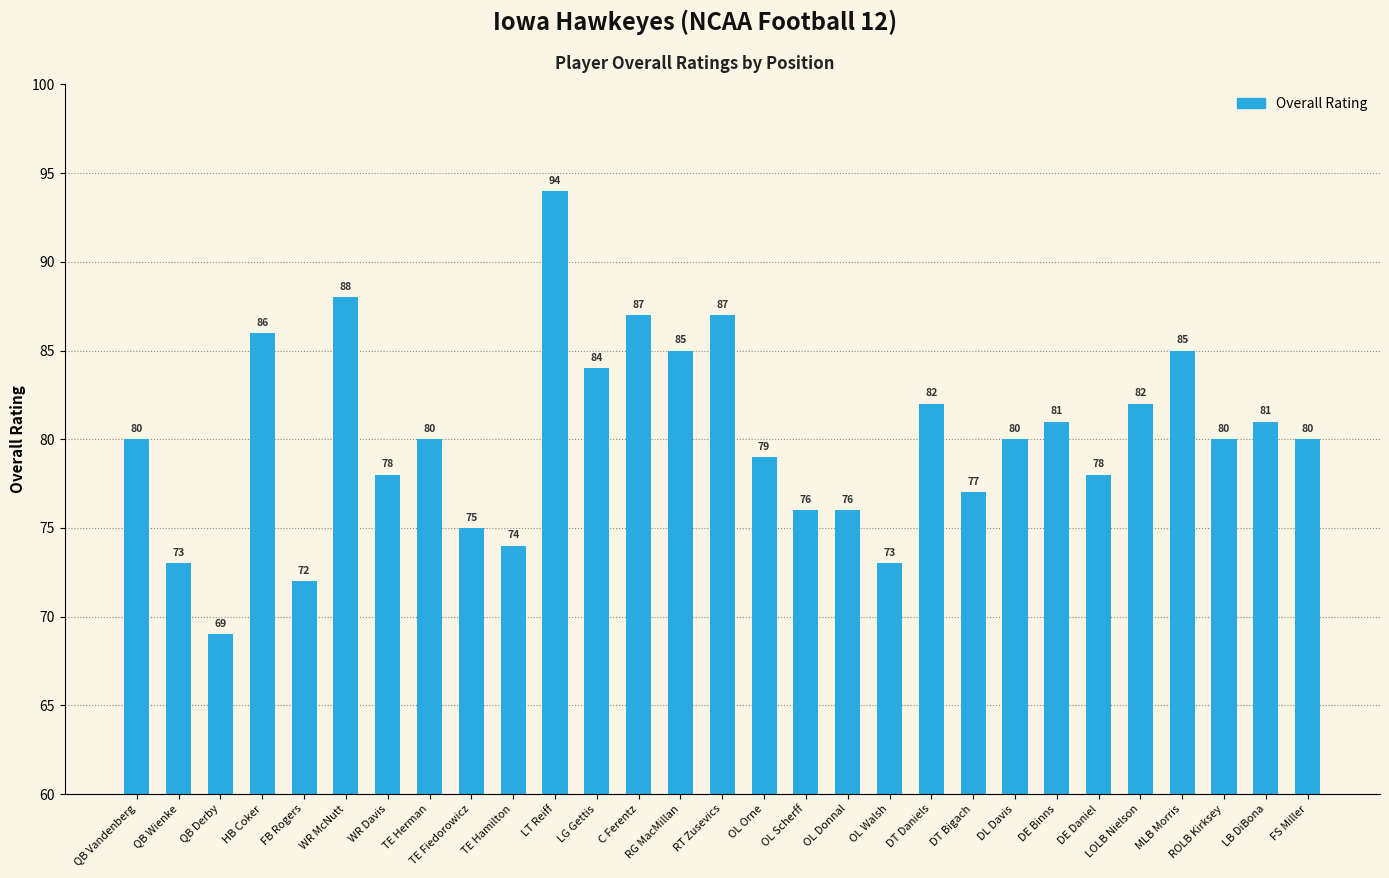

The value at LB DiBona is 81. True or false?

True